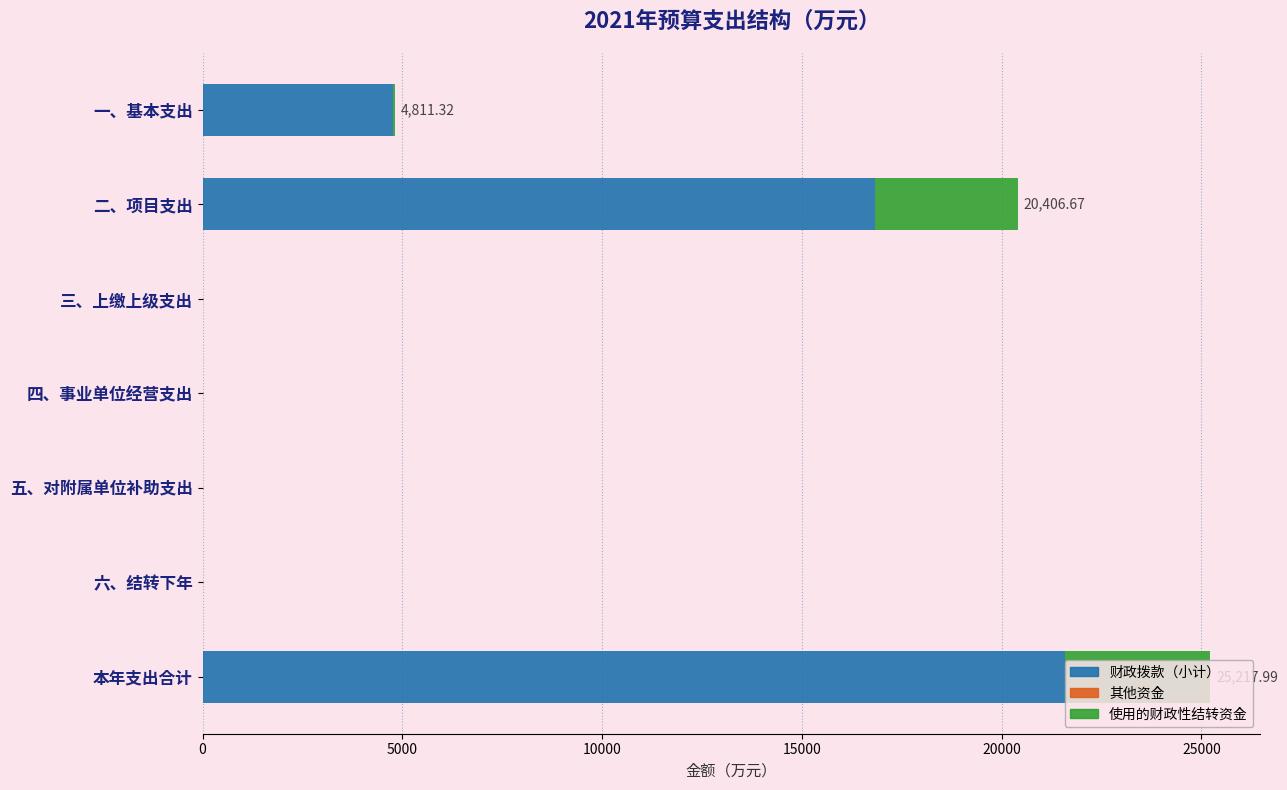

What is the total value across all series at 二、项目支出?

20406.7